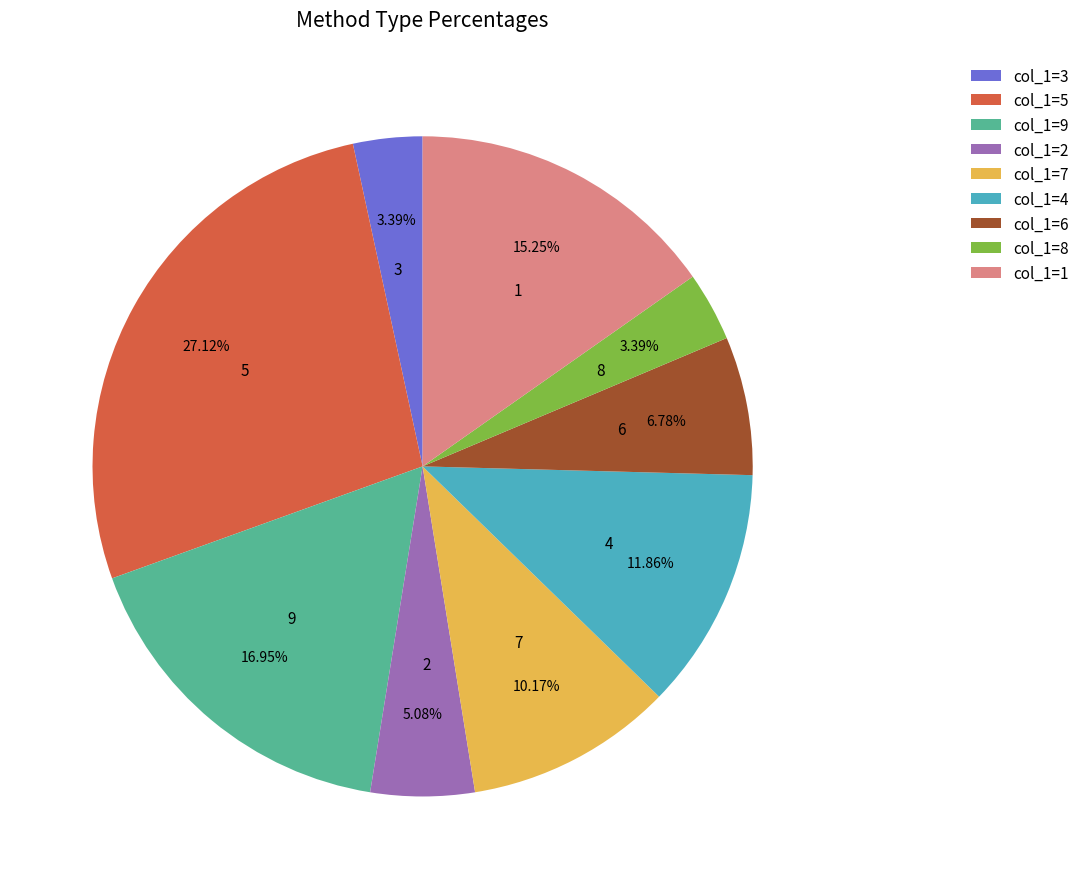

To the nearest percent, what portion does 2 represent?

5%